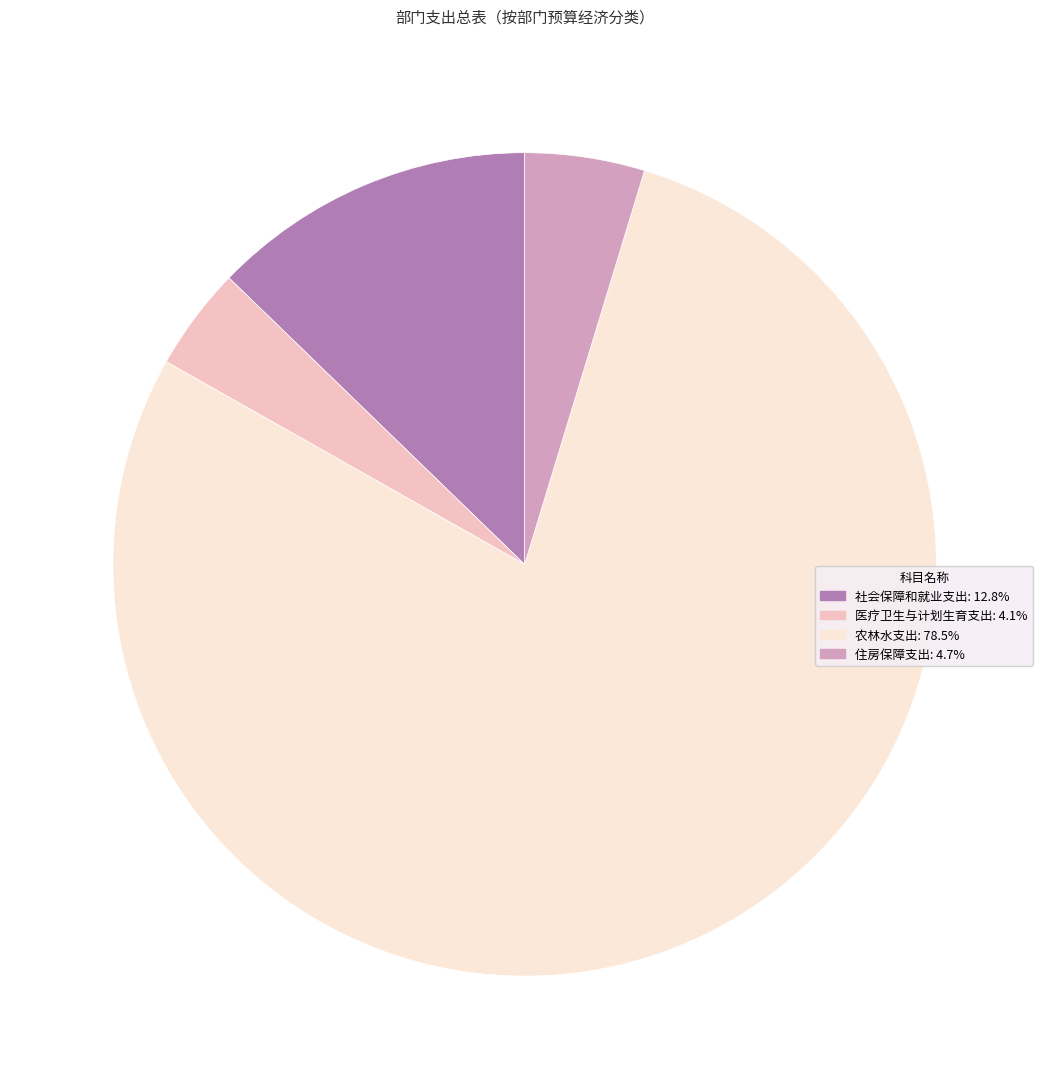

Which has a higher value, 医疗卫生与计划生育支出 or 住房保障支出?

住房保障支出